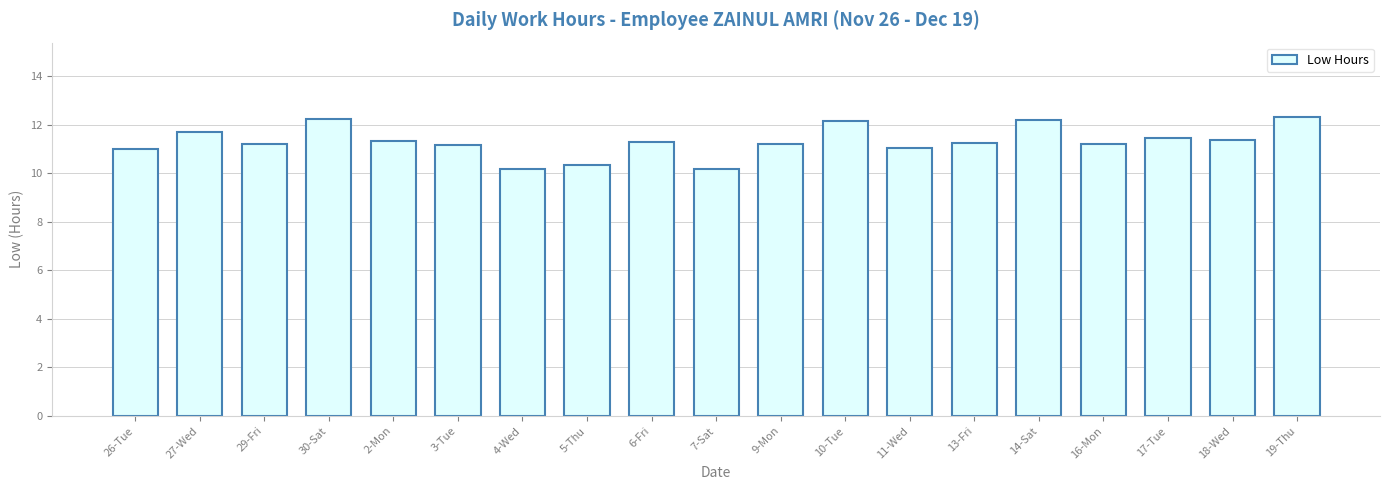

What is the maximum value shown in the chart?

12.3